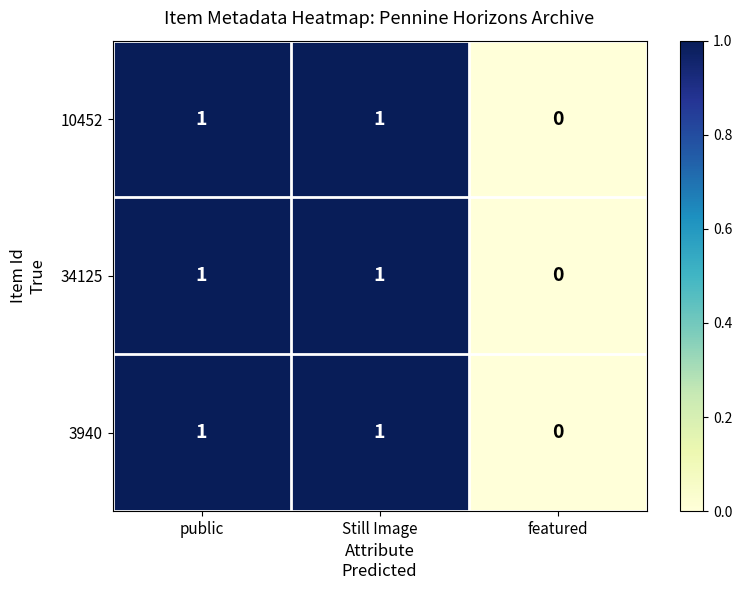

Reading left to right, list all the values displayed in this chart.

10452: public=1	Still Image=1	featured=0
34125: public=1	Still Image=1	featured=0
3940: public=1	Still Image=1	featured=0